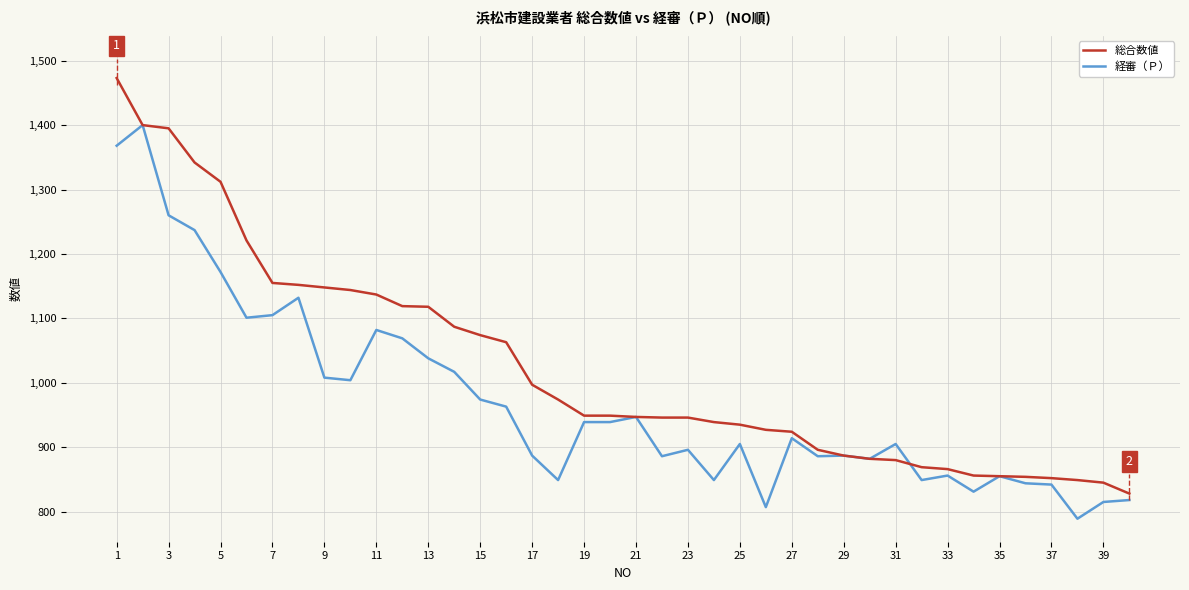

Rank the series by their maximum value, from lowest to highest.

経審（Ｐ）, 総合数値